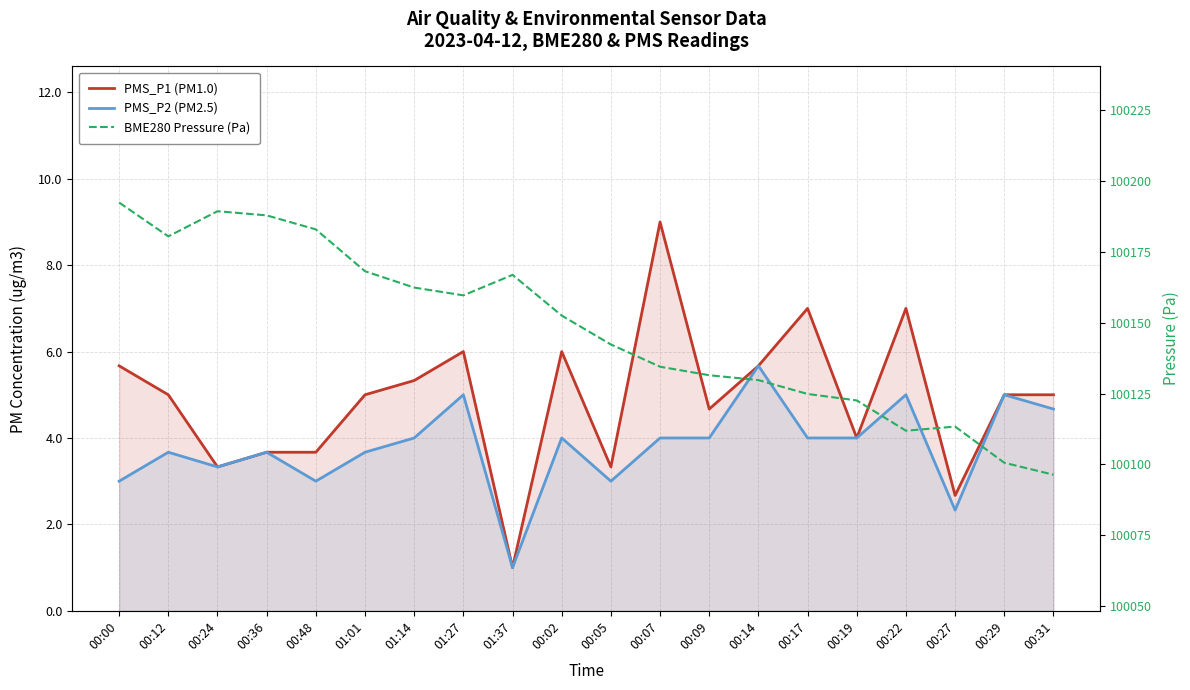

At which category is the sum across all series the highest?

00:00